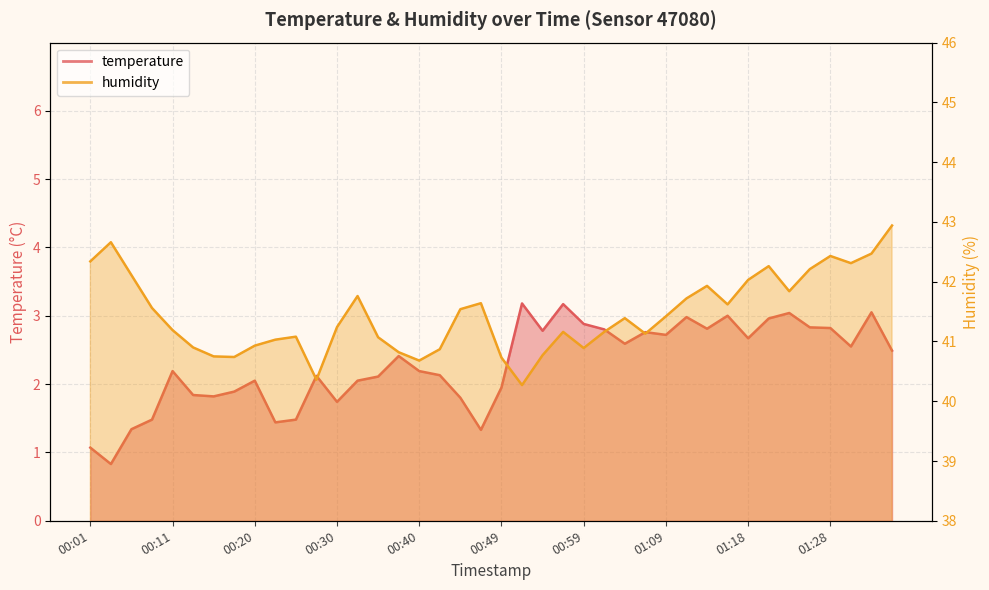

What are all the series names shown in the legend?

temperature, humidity